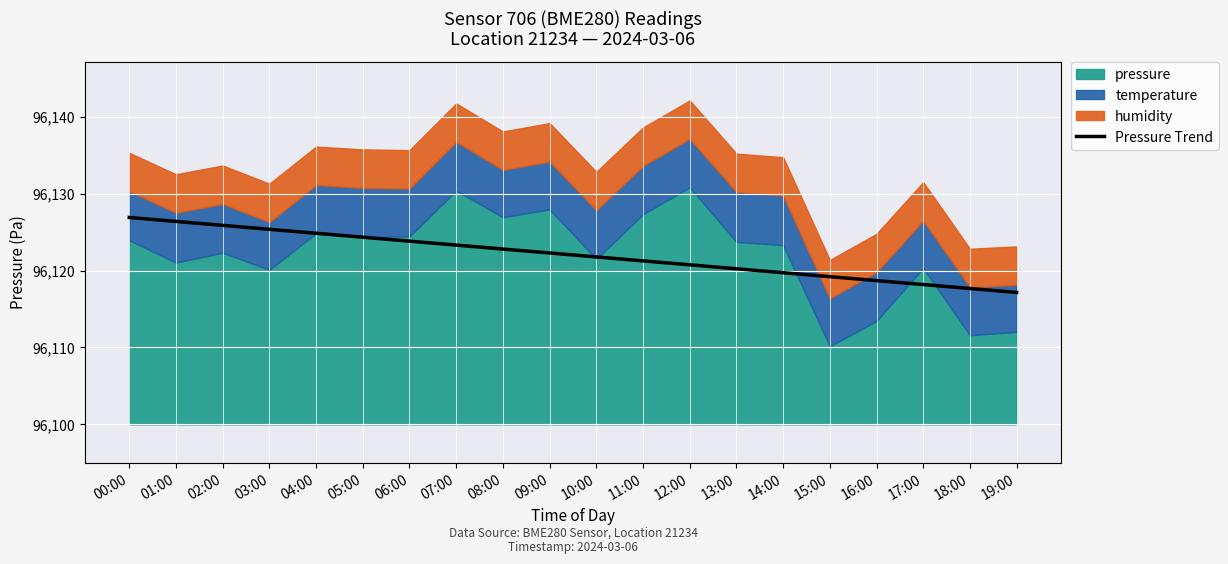

What is the lowest value of the Pressure Trend series?

96117.1